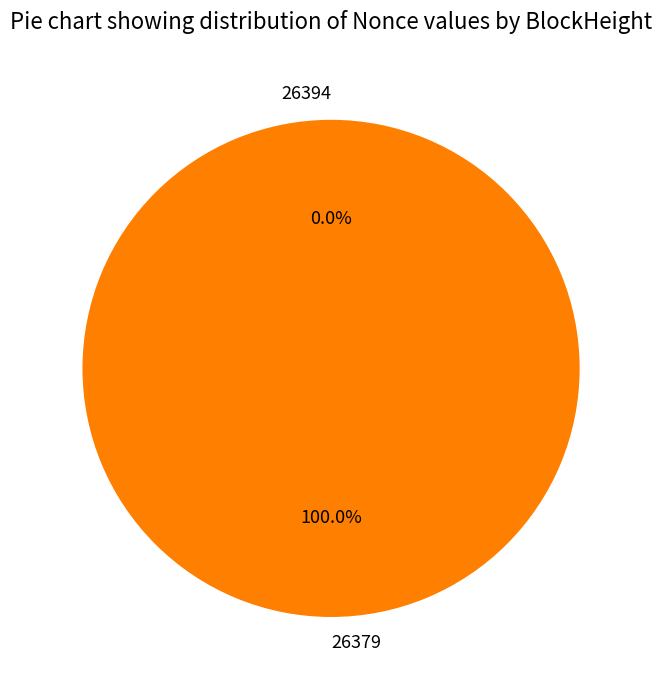

To the nearest percent, what is the difference between the 26379 and 26394 slice percentages?

100%